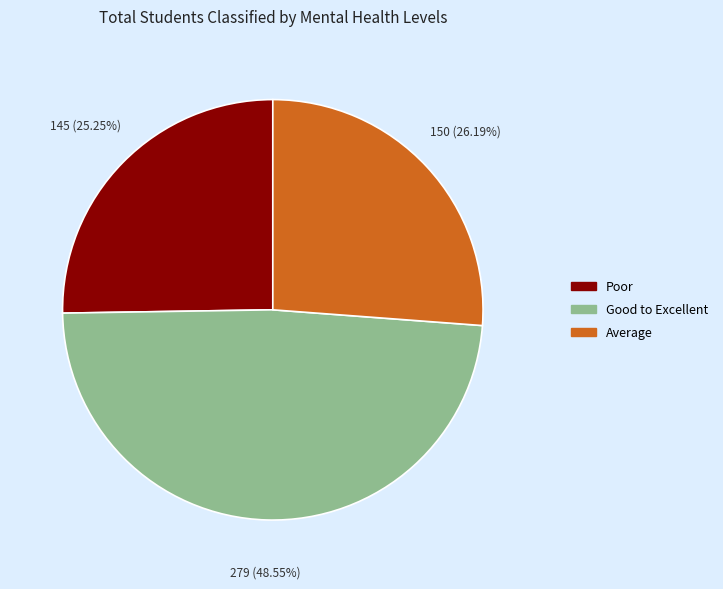

Is there a majority slice in this chart?

No